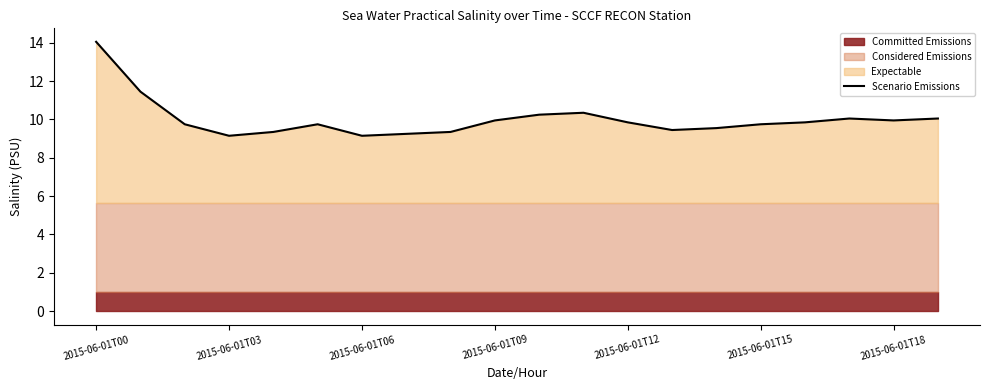

What is the label of the 1st point from the left?

2015-06-01T00